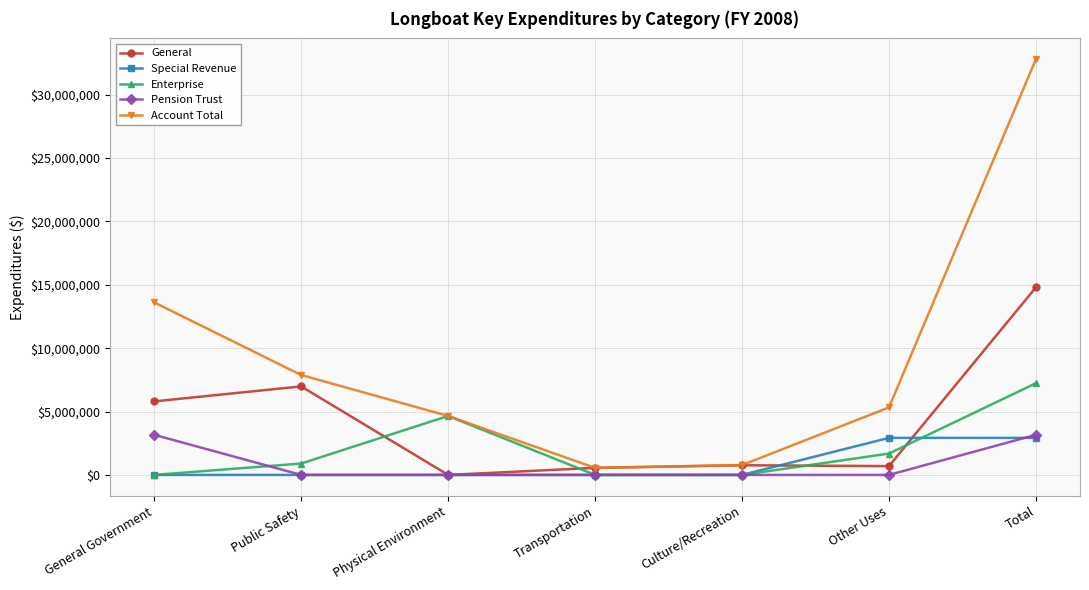

Read the Account Total value at General Government.

13609505